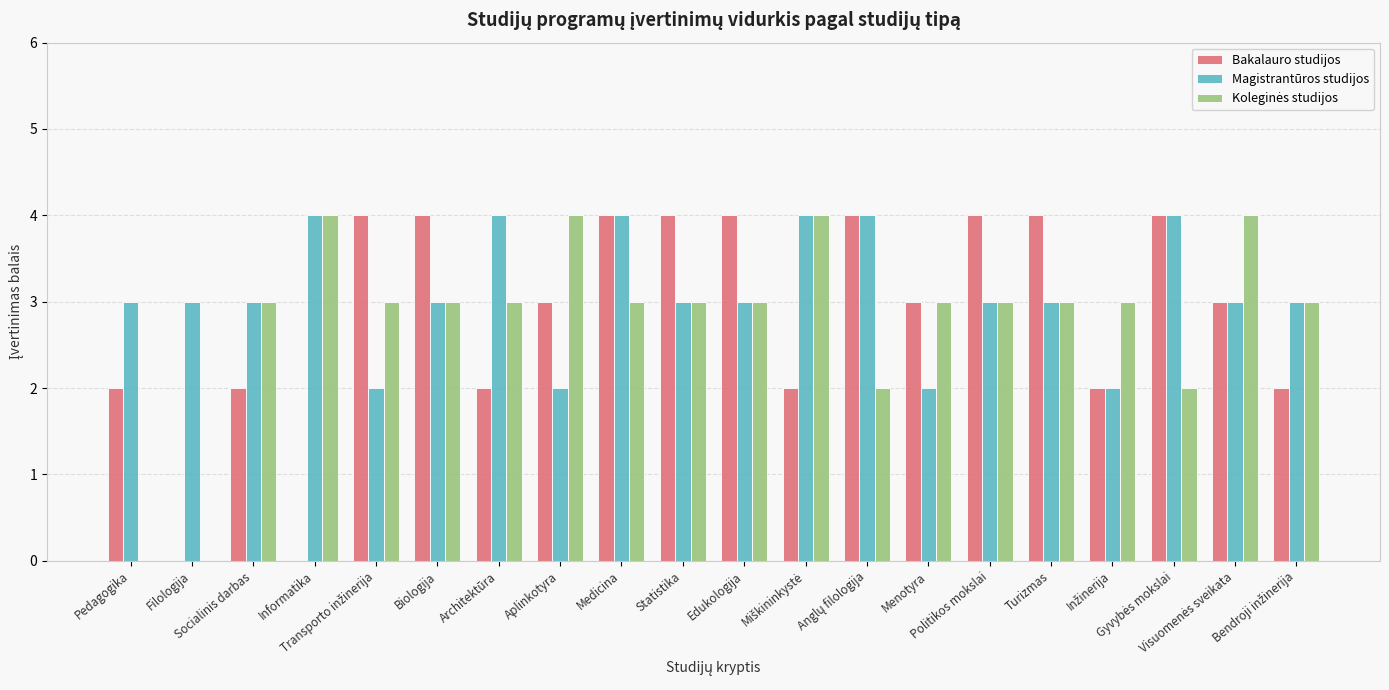

What is the highest value of the Magistrantūros studijos series?

4